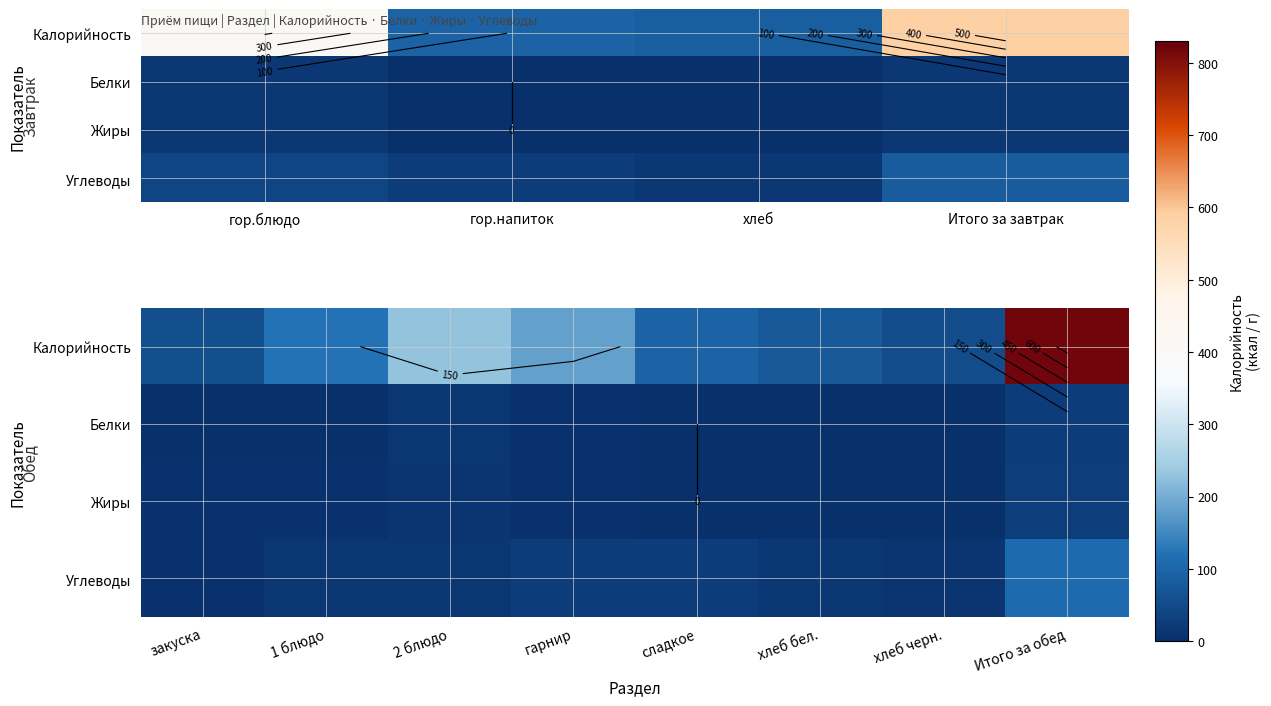

Read the Белки value at закуска.

0.9